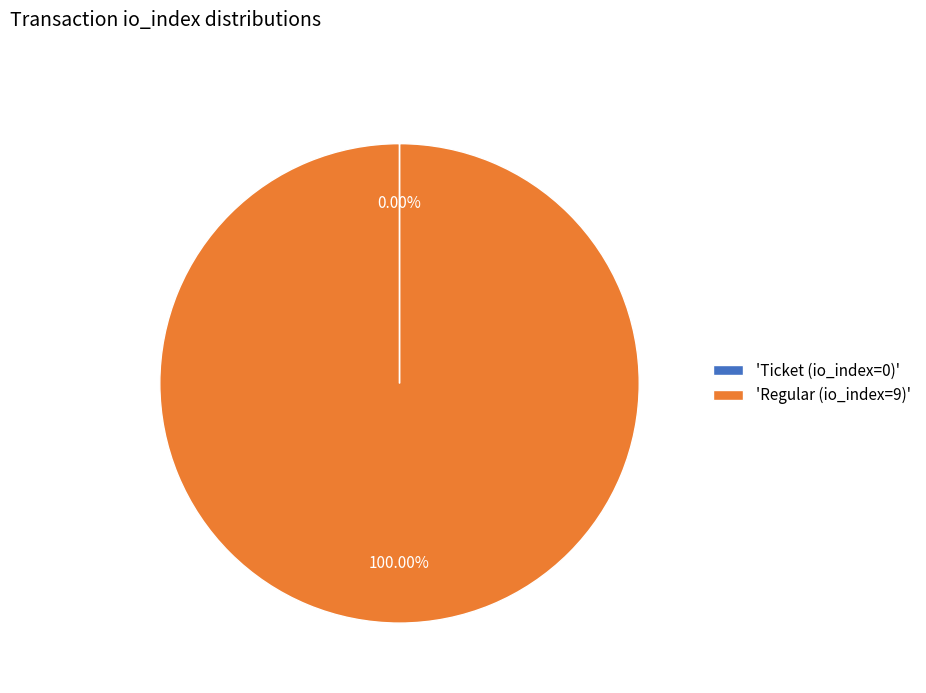

Is there a majority slice in this chart?

Yes